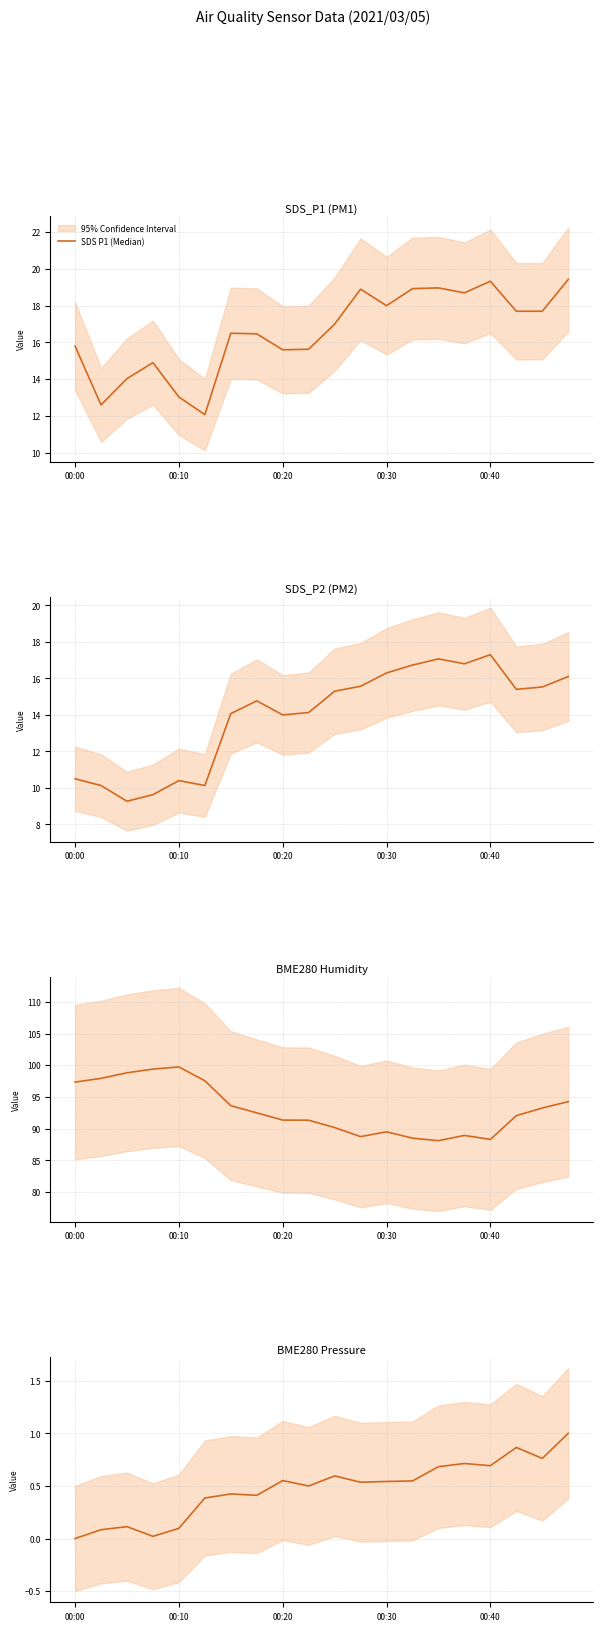

Which category has the highest value in the BME280 Pressure (Median) series?

19